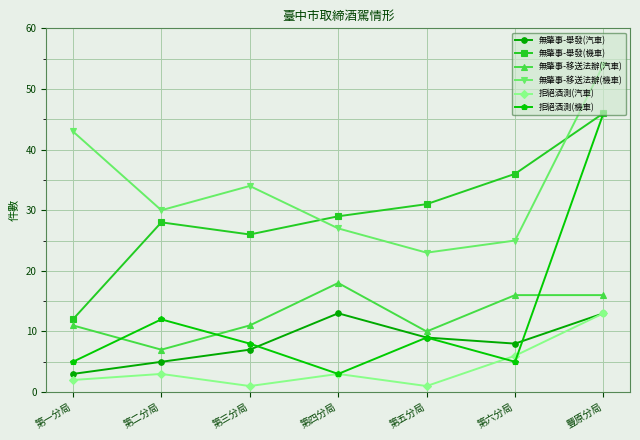

What is the sum of all 無肇事-舉發(機車) values?

208